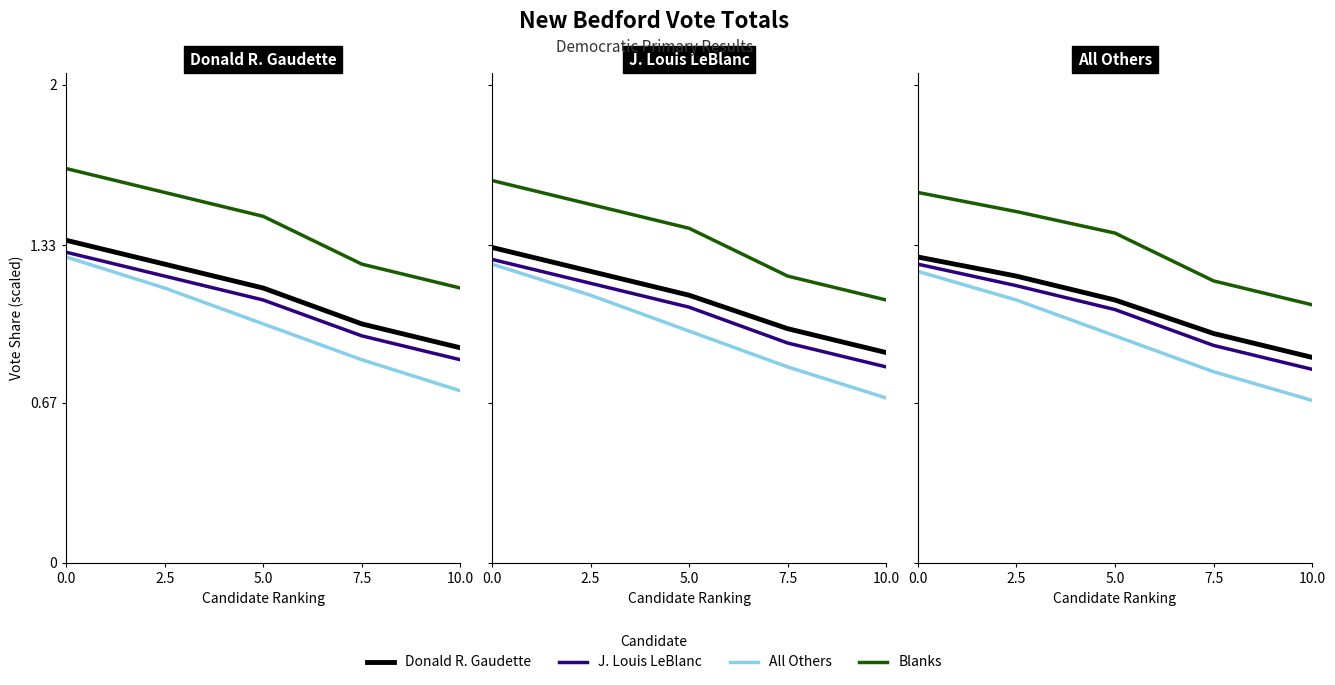

The Donald R. Gaudette series shows 1.1 at 5.0. True or false?

True